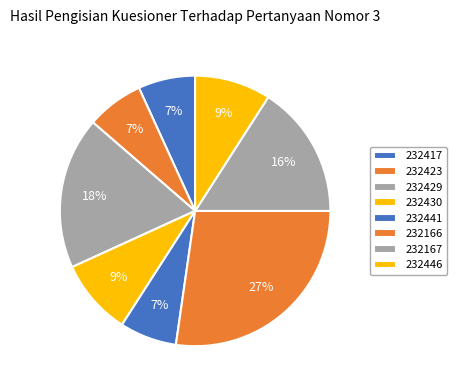

Count the number of slices in the pie.

8